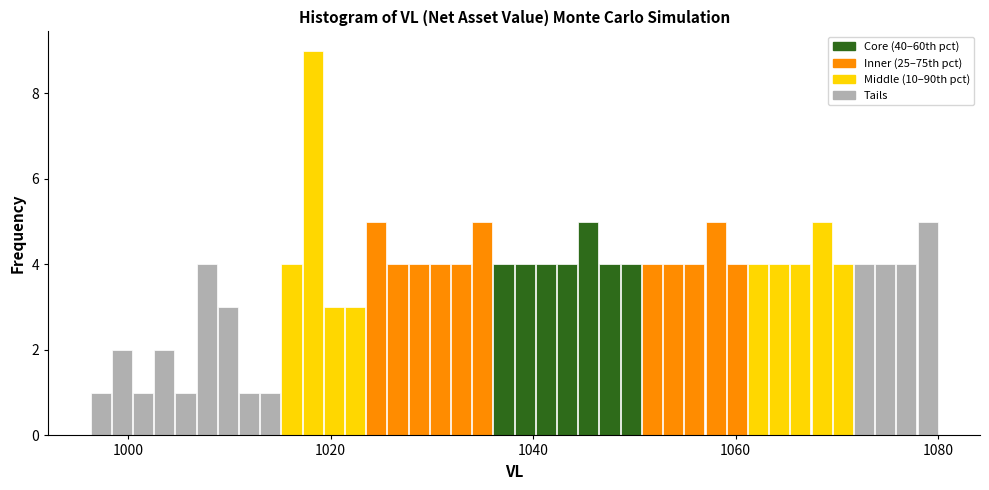

Around what value on the x-axis is the tallest bar? Give the approximate position of its centre, as read against the axis.

1018